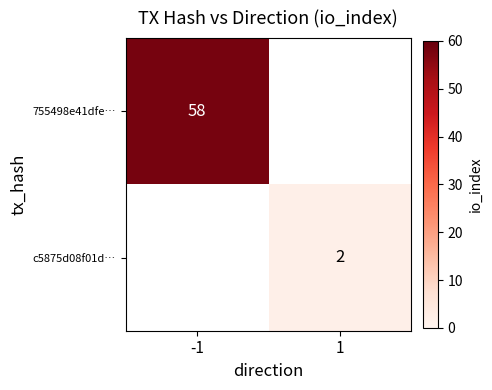

At which category does the chart reach its peak across all series?

-1